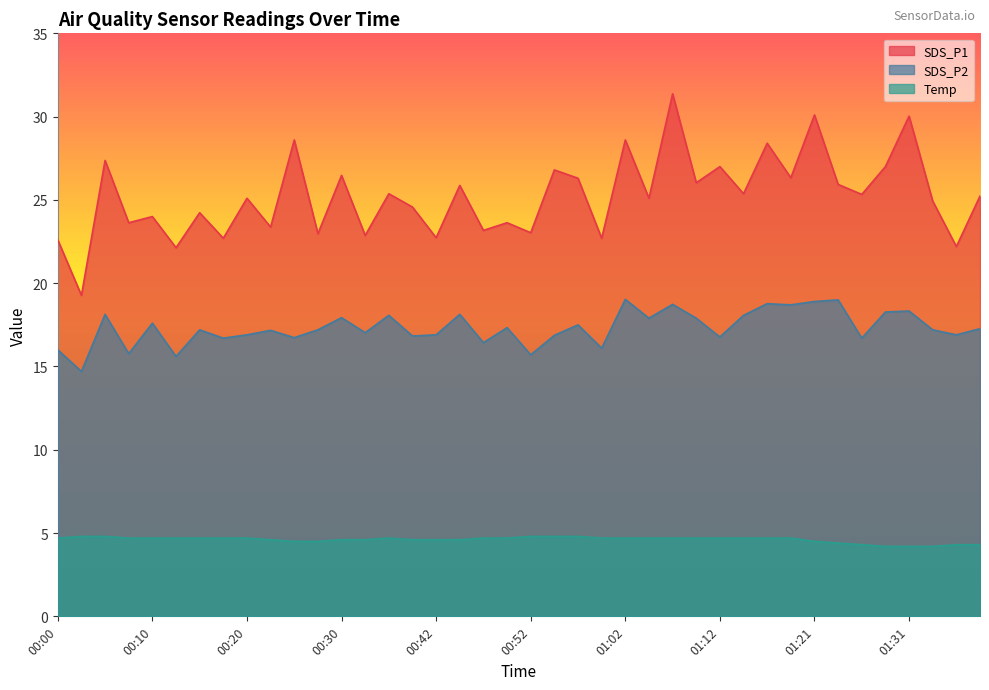

What is the label of the 2nd point from the left?

00:03